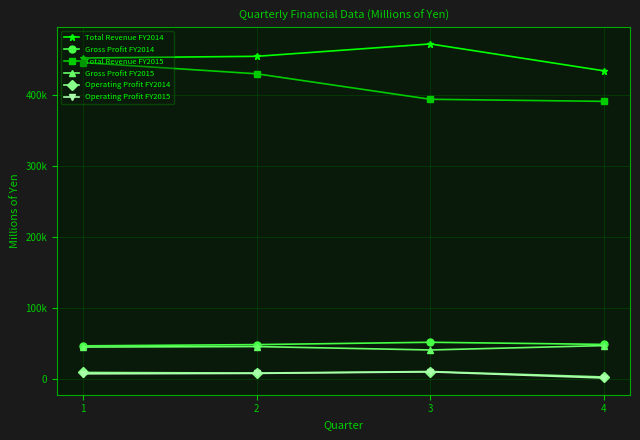

Reading left to right, list all the values displayed in this chart.

Total Revenue FY2014: 1=451397	2=453784	3=471139	4=433381
Gross Profit FY2014: 1=47229	2=48964	3=52236	4=49259
Total Revenue FY2015: 1=444937	2=429201	3=393425	4=390509
Gross Profit FY2015: 1=45517	2=46205	3=41431	4=47586
Operating Profit FY2014: 1=9833	2=9035	3=11165	4=3517
Operating Profit FY2015: 1=7960	2=8552	3=10688	4=2042